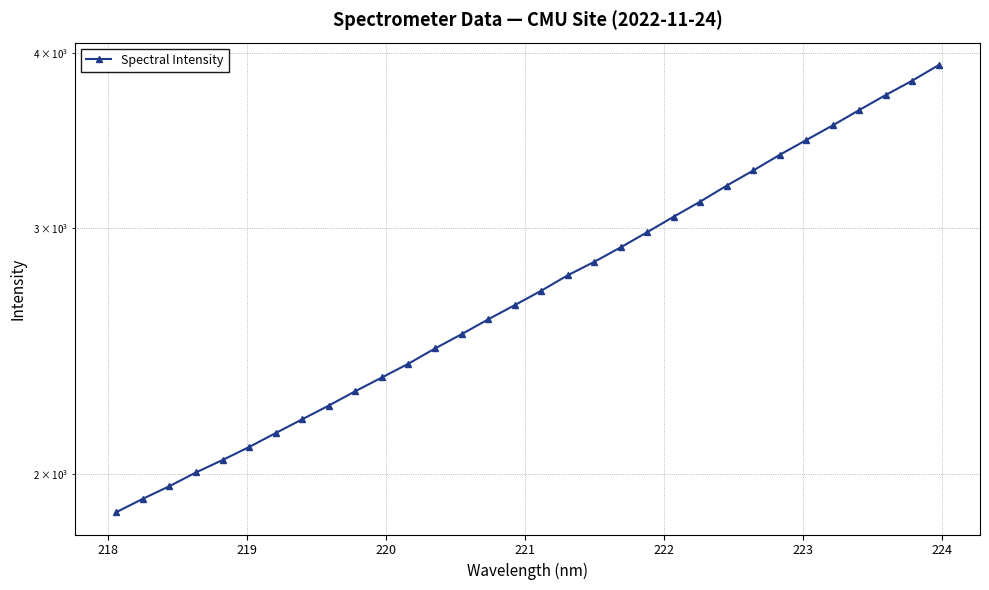

Does the chart have visible grid lines?

Yes